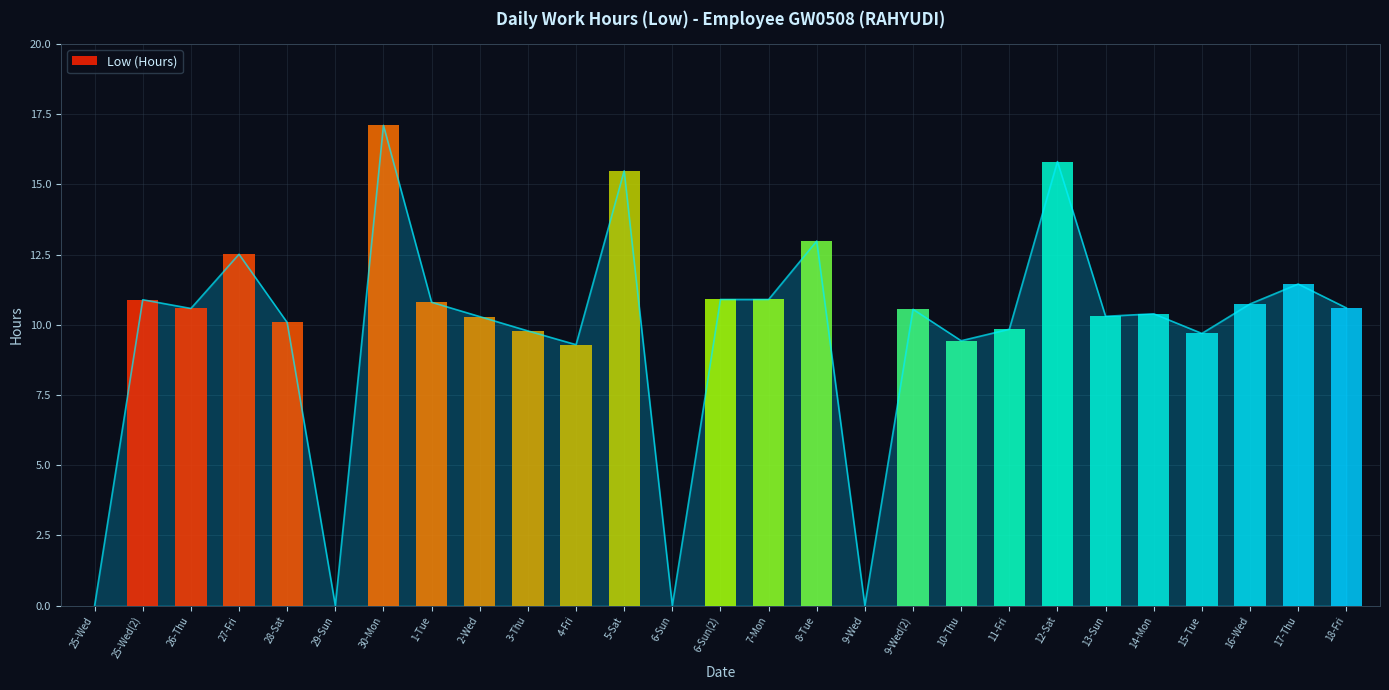

The value at 4-Fri is 12.8. True or false?

False